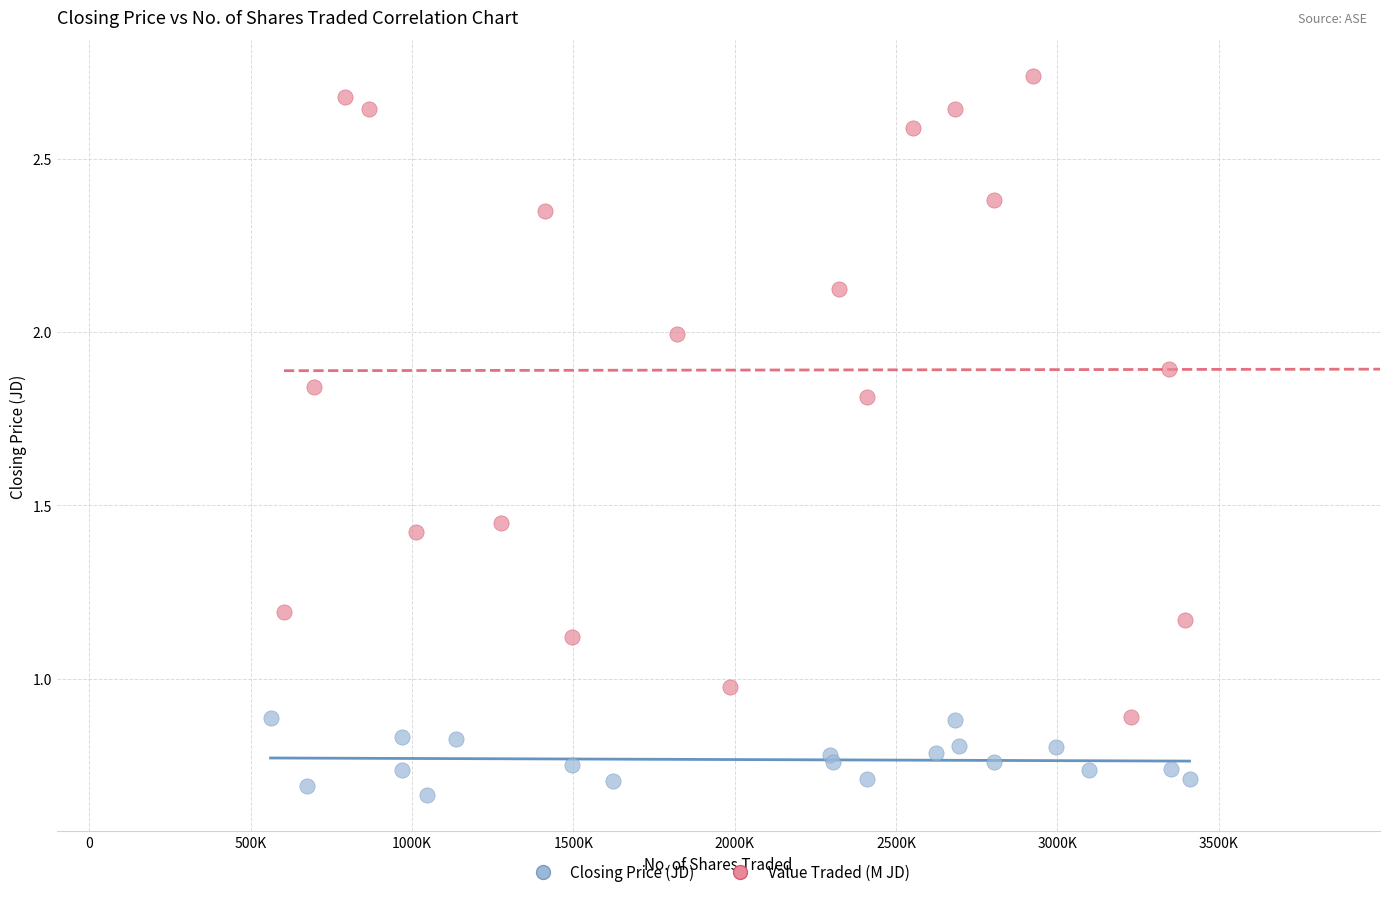

Which series reaches the minimum Y coordinate?

Closing Price (JD)